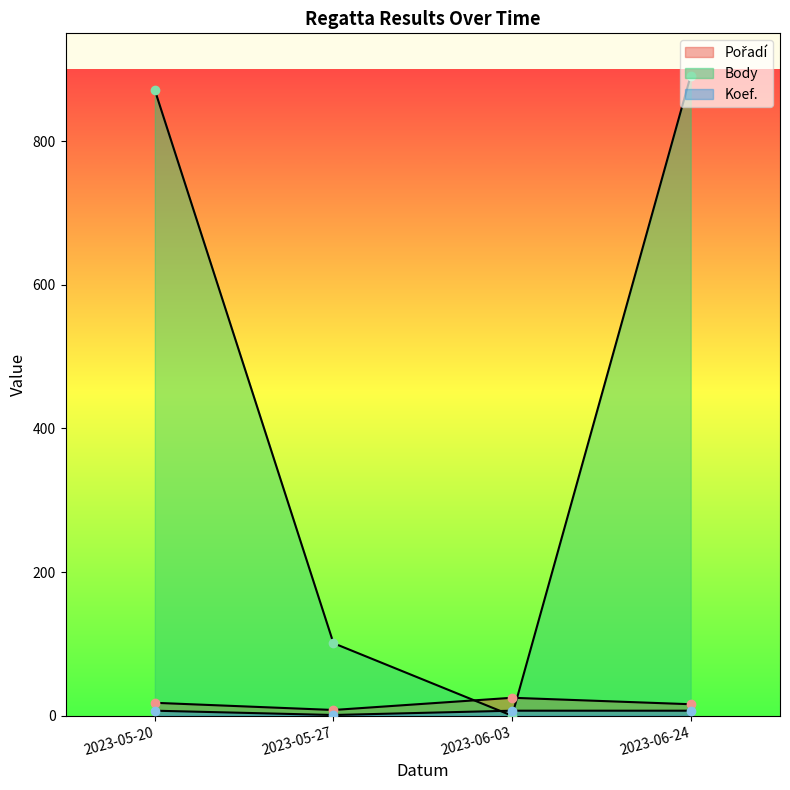

True or false: Pořadí and Koef. intersect in this chart.

False